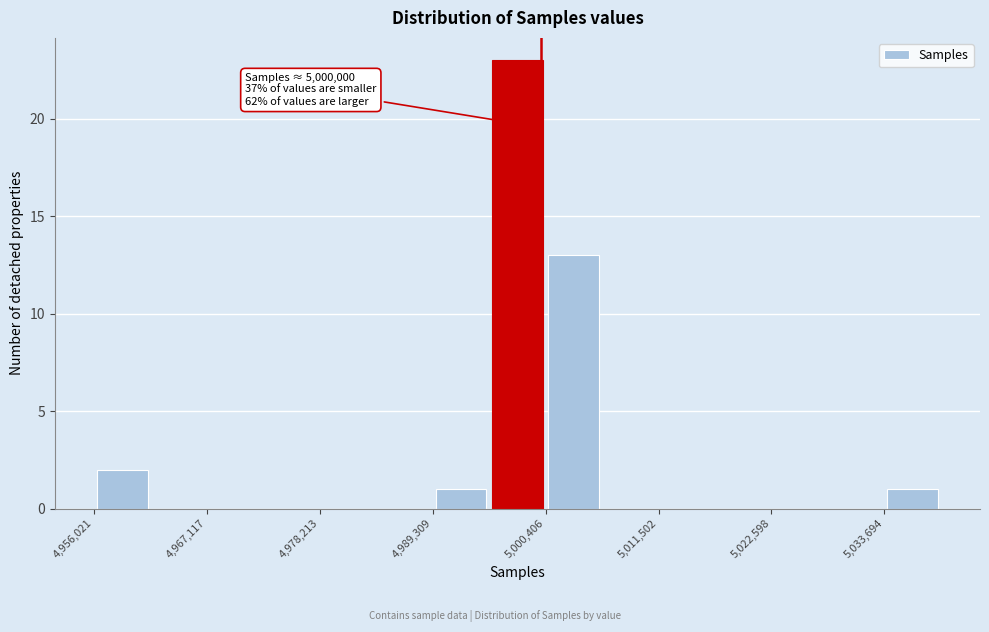

Around what value on the x-axis is the tallest bar? Give the approximate position of its centre, as read against the axis.

4998000